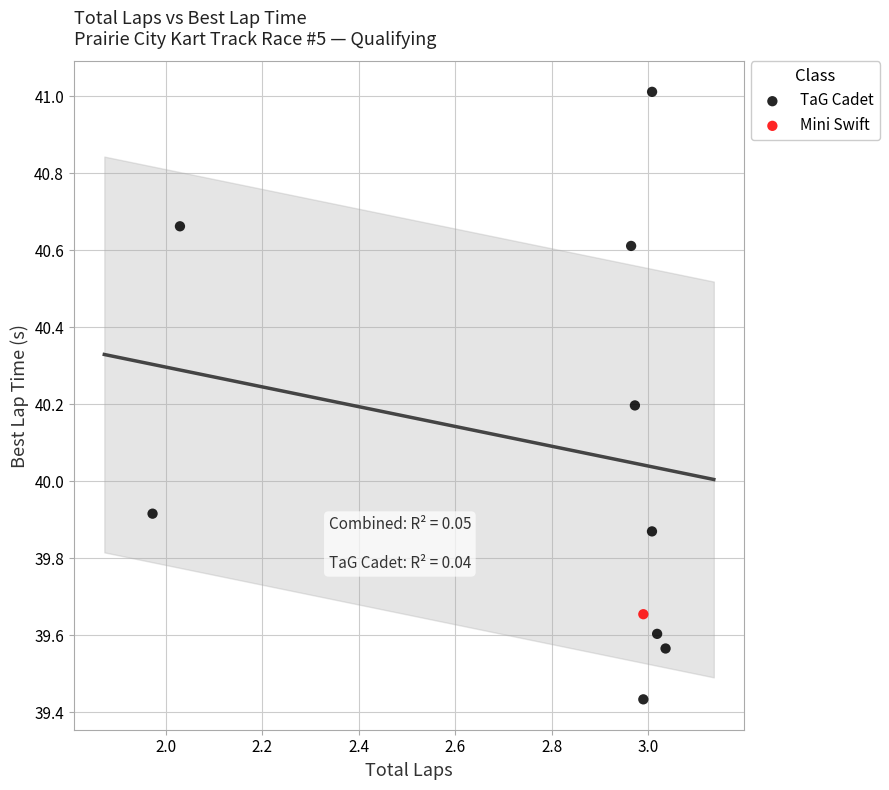

What are all the series names shown in the legend?

TaG Cadet, Mini Swift